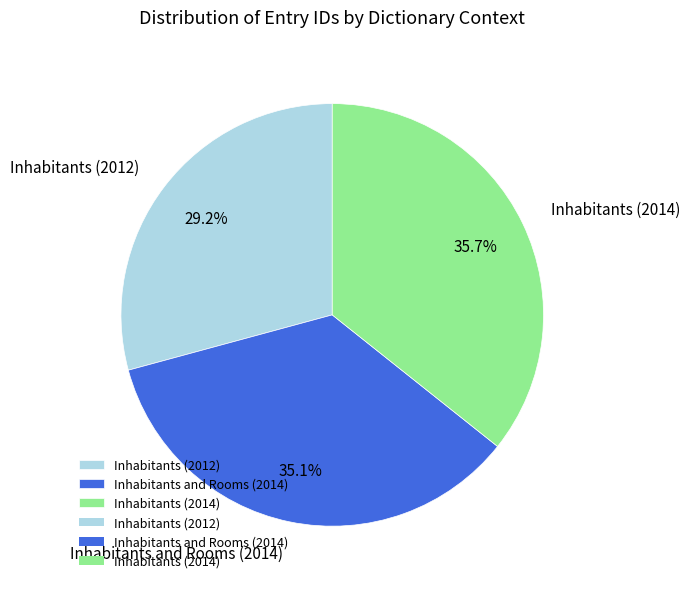

What percentage is the Inhabitants (2014) slice, to the nearest percent?

36%